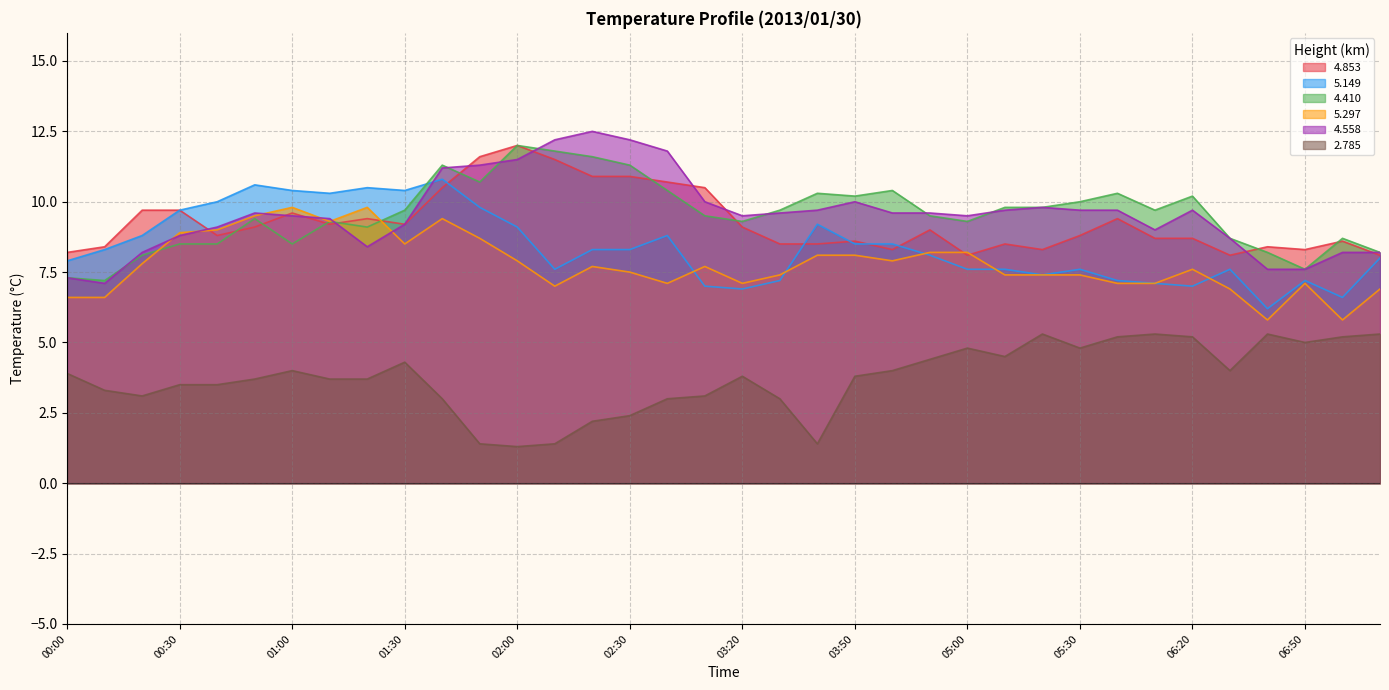

What is the sum of all 5.297 values?

280.3